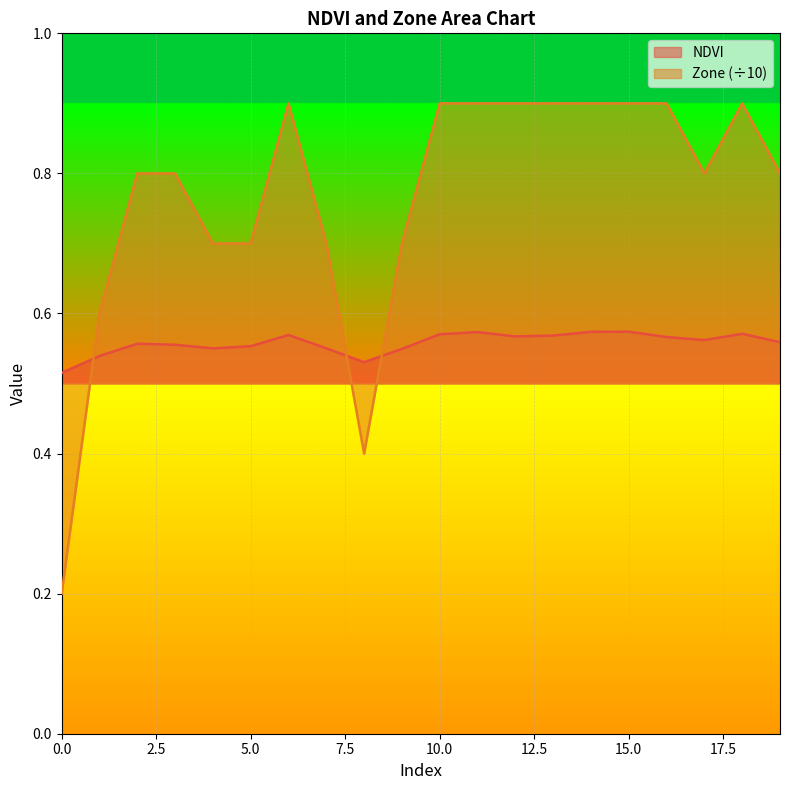

What is the difference between the highest and lowest values at 6?

0.3